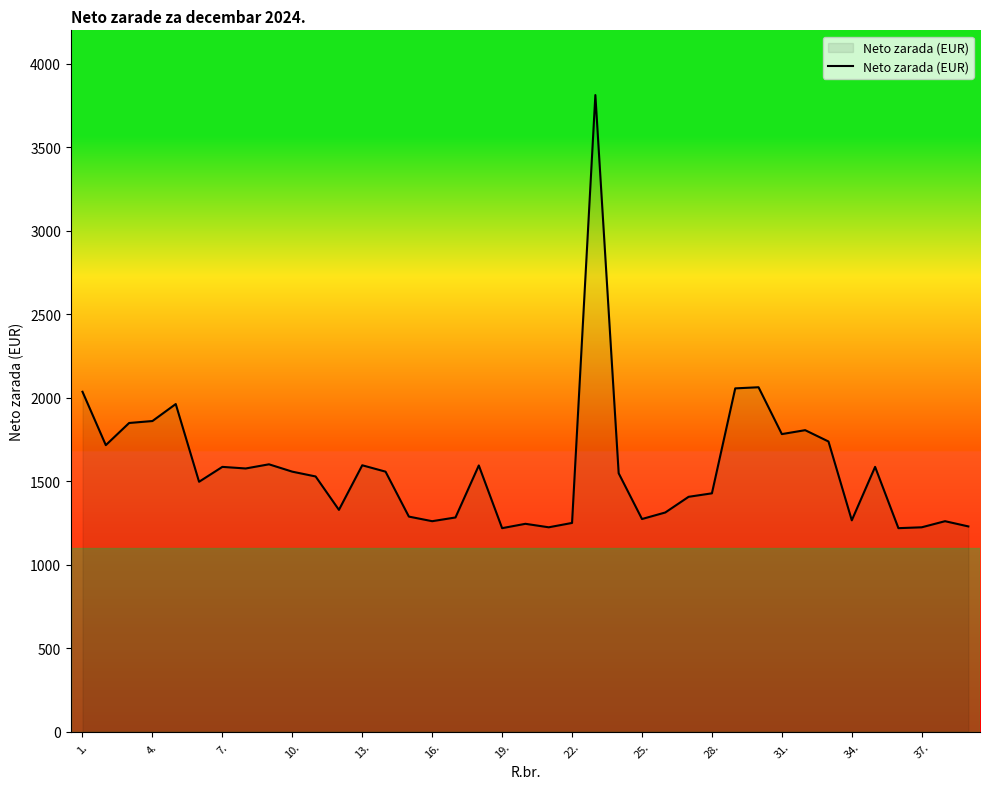

What is the smallest value displayed?

1218.5